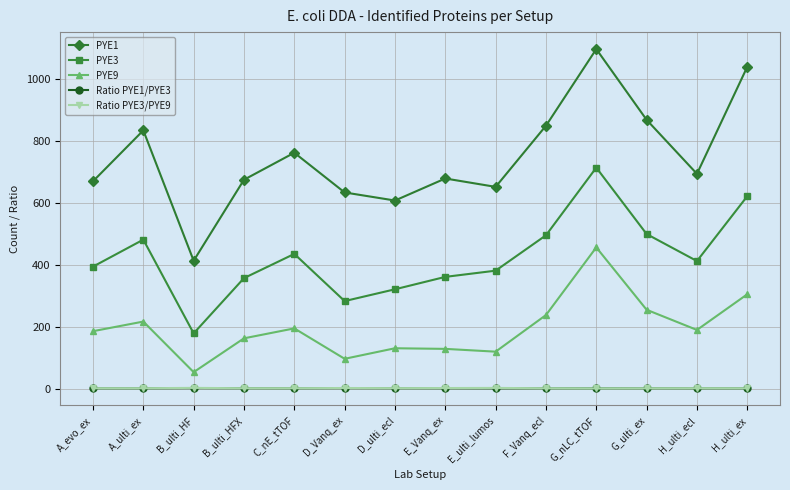

Count the number of categories in the chart.

14